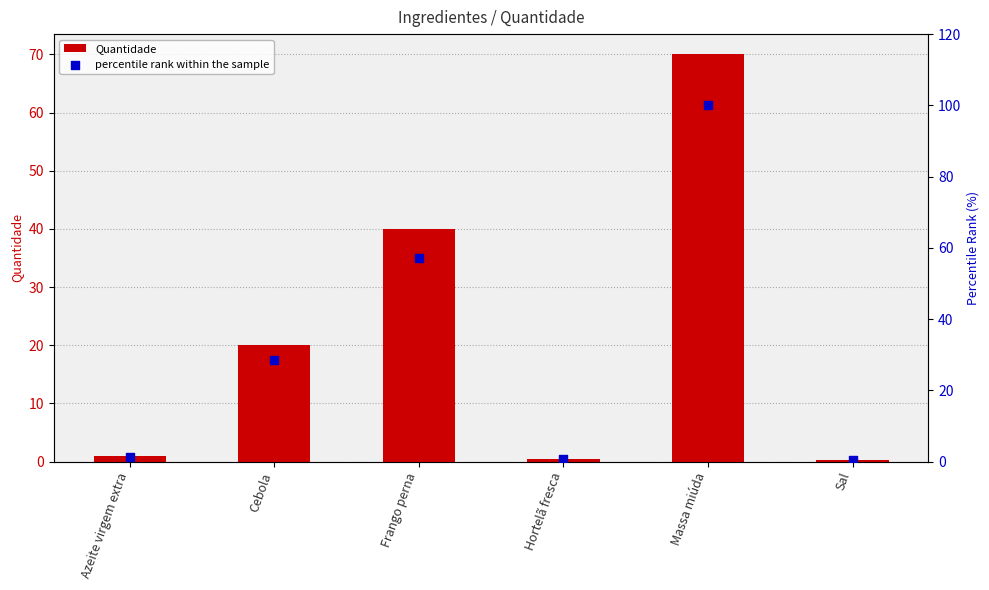

Which series contains the lowest Y value?

Quantidade